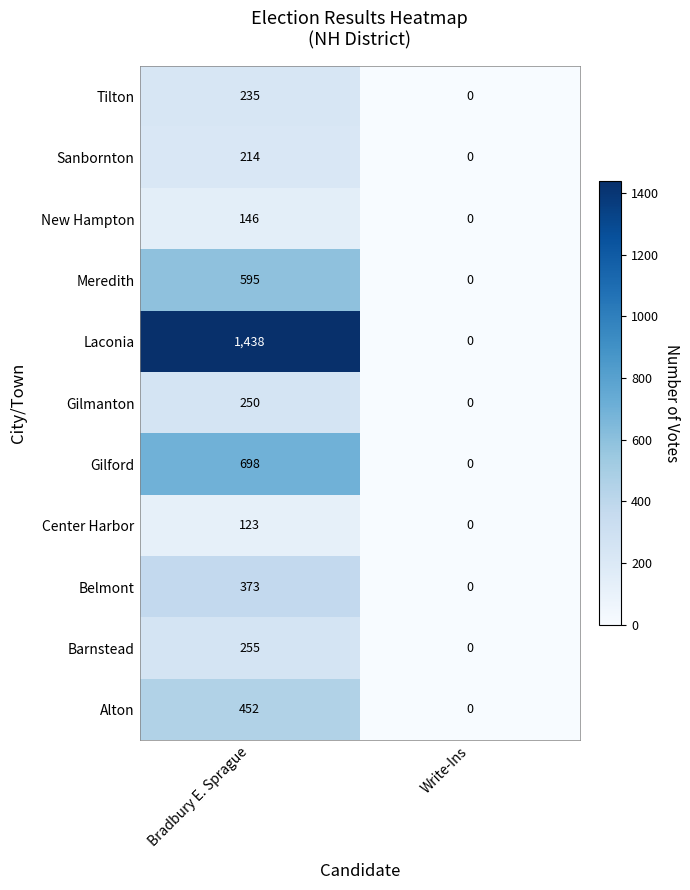

Which series has the largest total across all categories?

Laconia